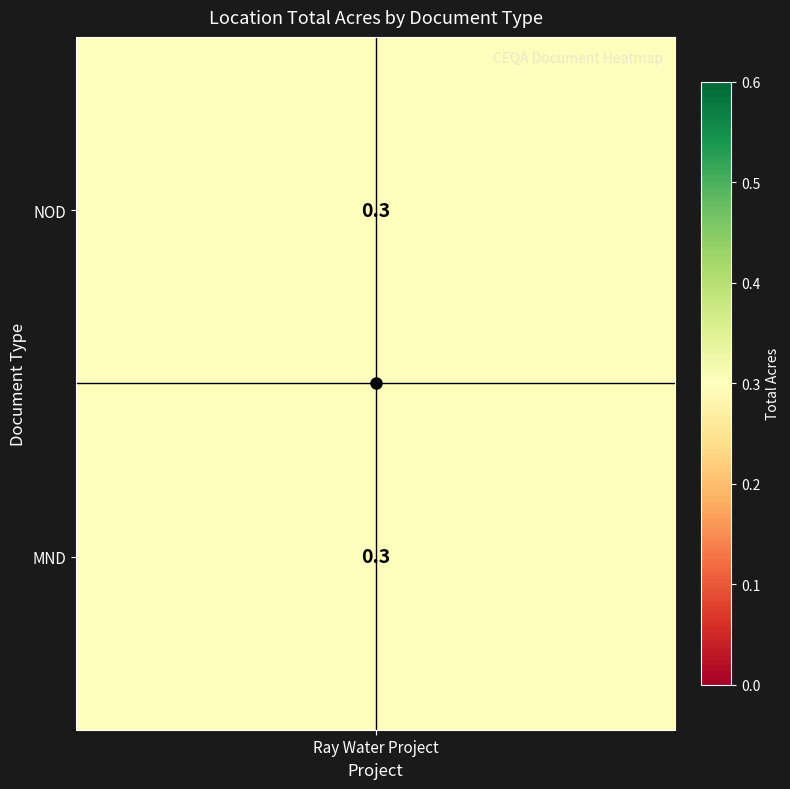

List the labels in order of h-line value, smallest first.

Ray Water Project, 1